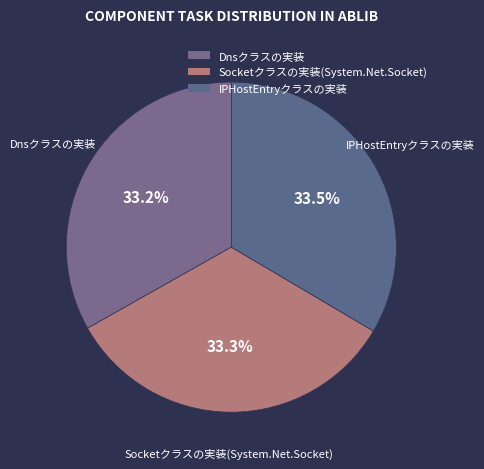

Is Dnsクラスの実装 the majority of the pie?

No